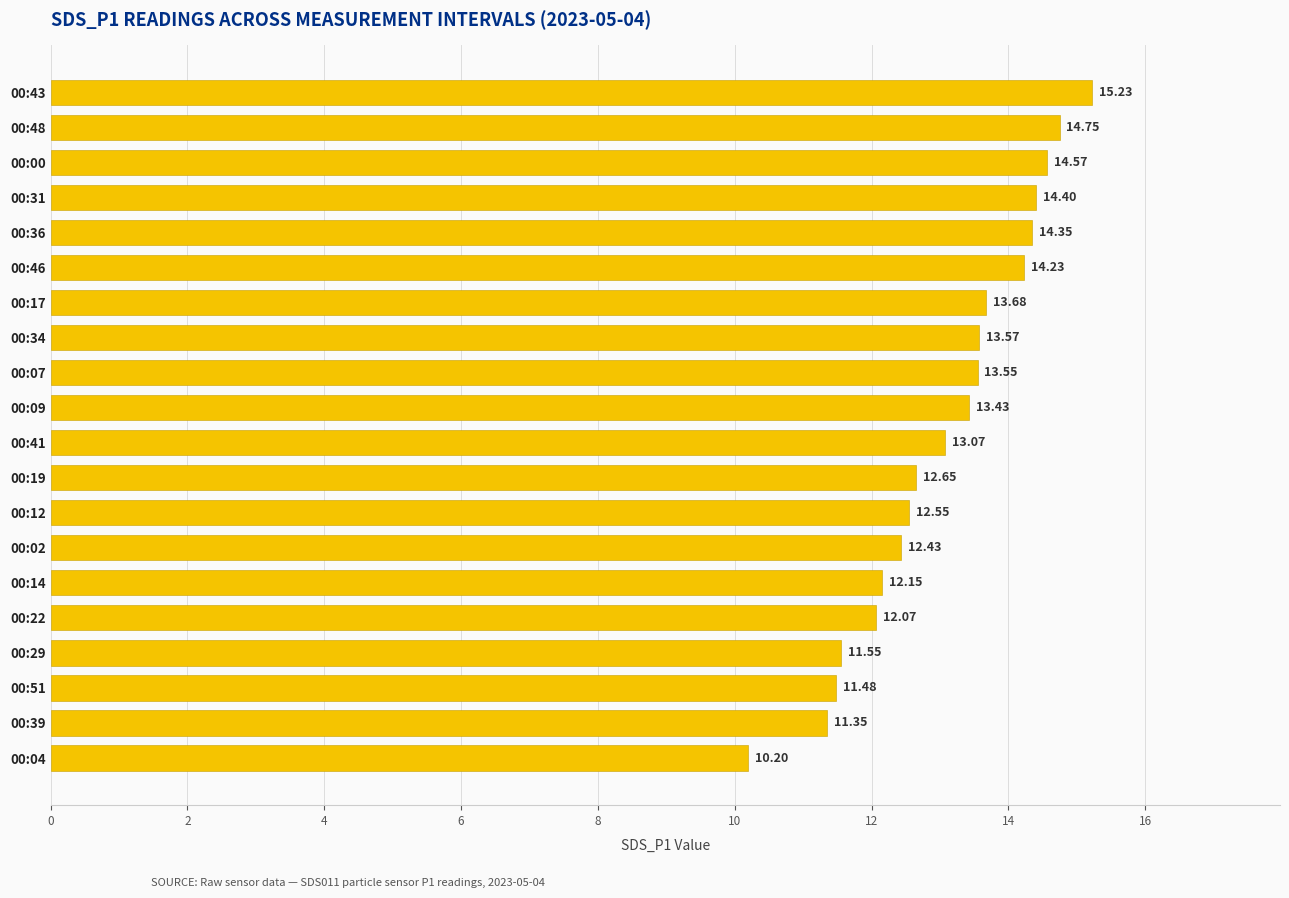

What is the change in value from 00:43 to 00:19?

-2.6